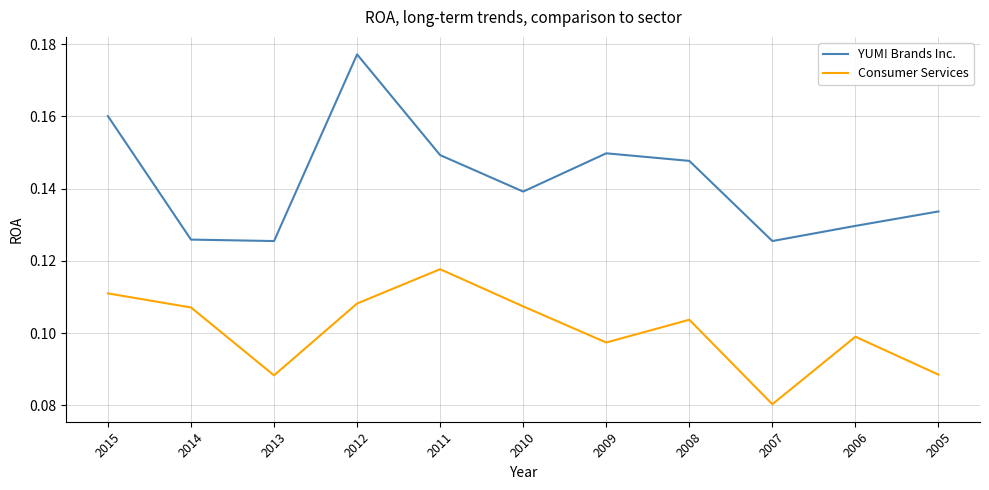

Does the chart have visible grid lines?

Yes